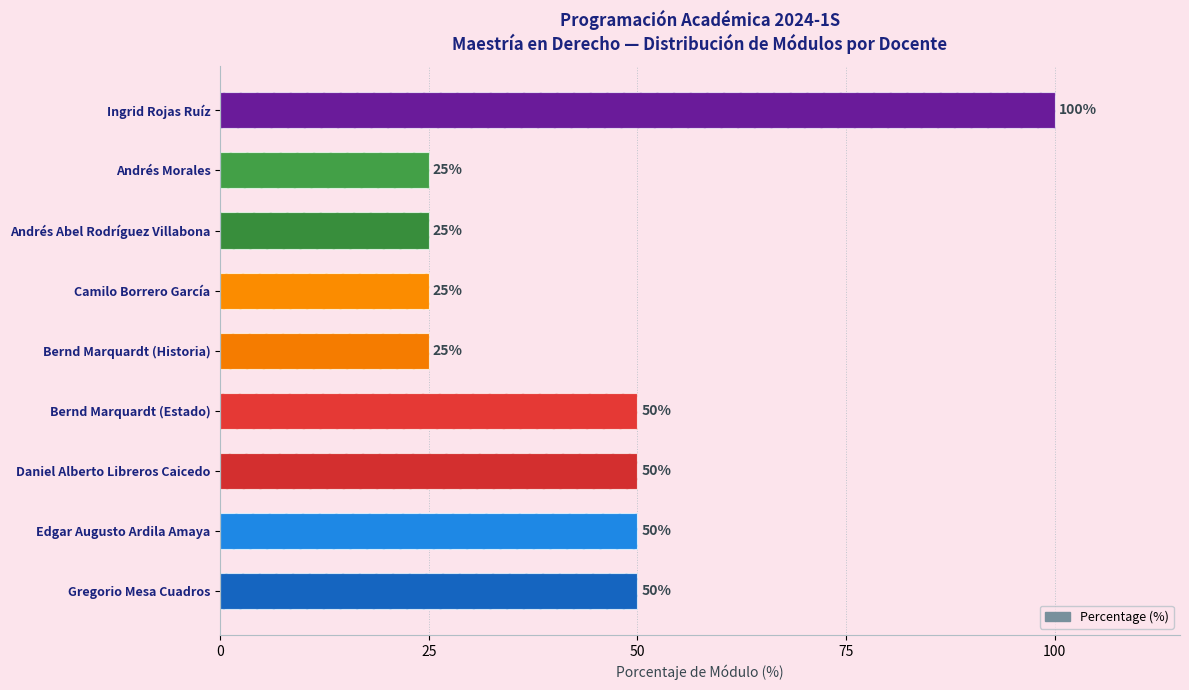

What position from the left is Andrés Morales?

8